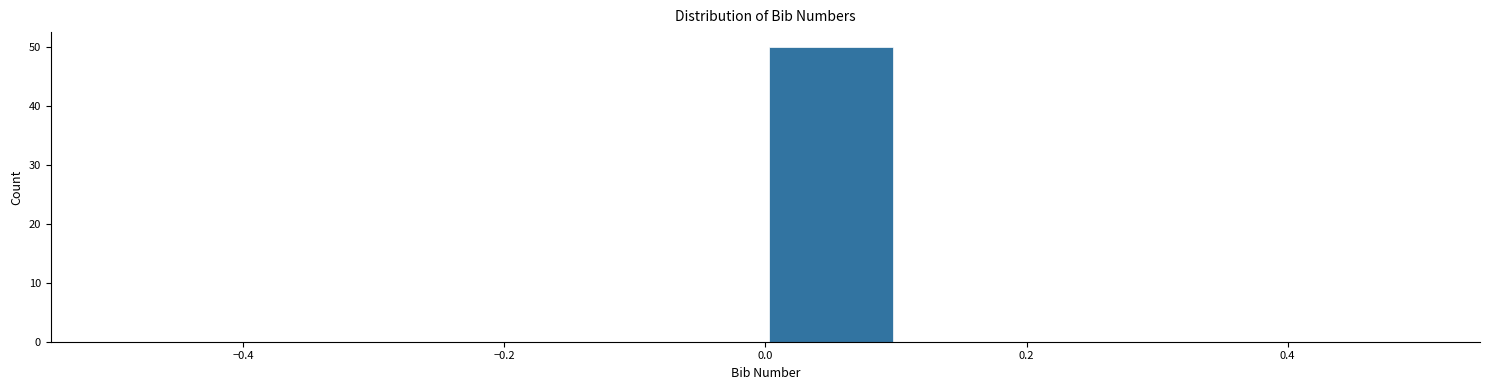

How tall is the bar that spans 0.0 to 0.1 on the x-axis? The values are not printed on the chart, so give them approximately, as read against the axis.

50